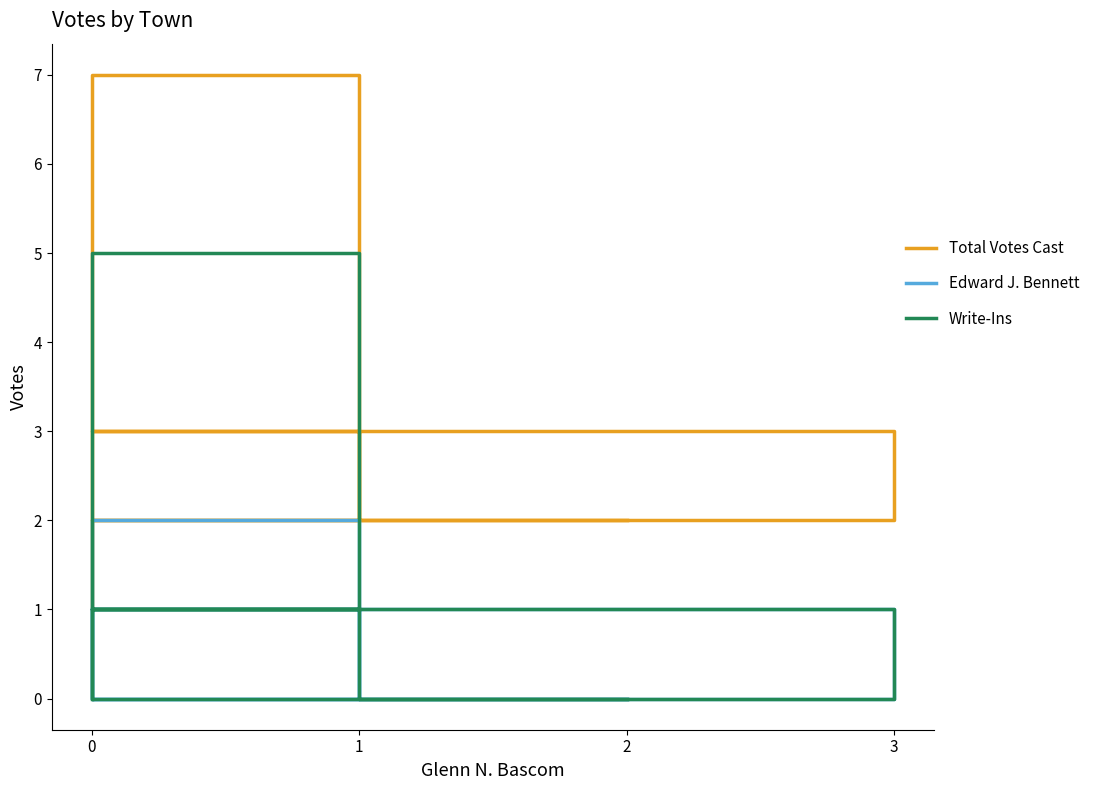

What is the total value across all series at 2?

2